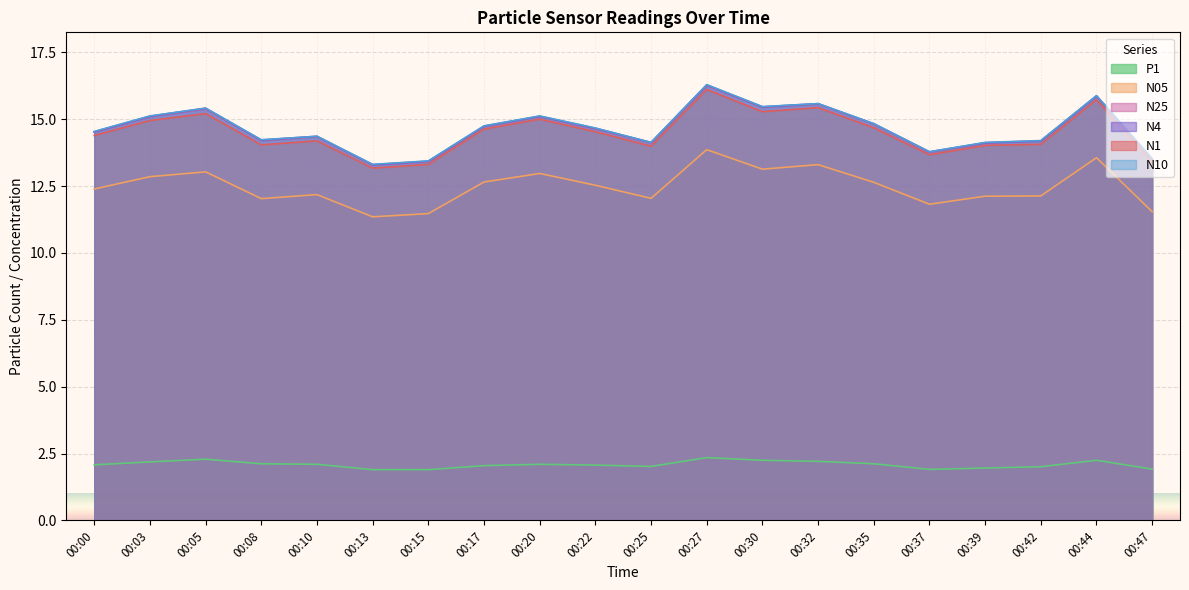

How many lines are shown in the chart?

6